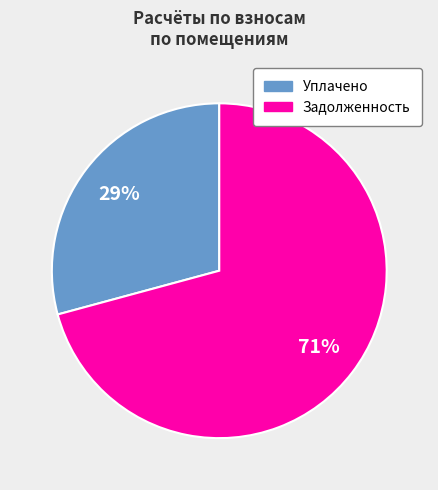

How many slices are in this pie chart?

2